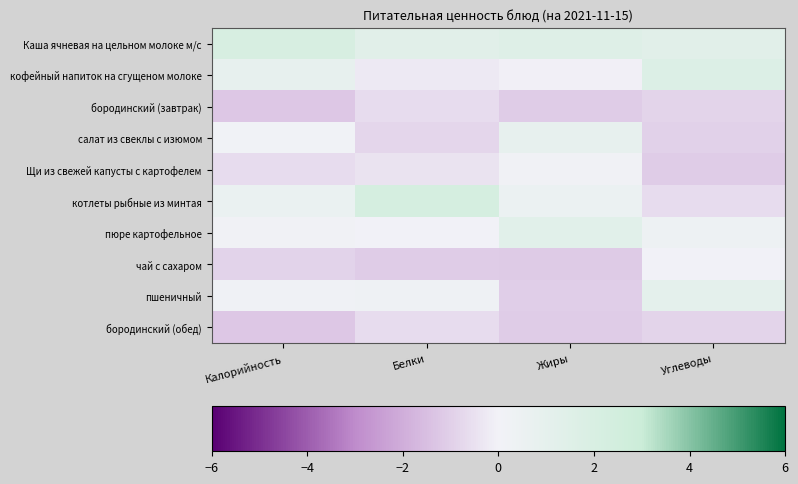

Between Белки and Жиры, which series saw the biggest shift?

котлеты рыбные из минтая